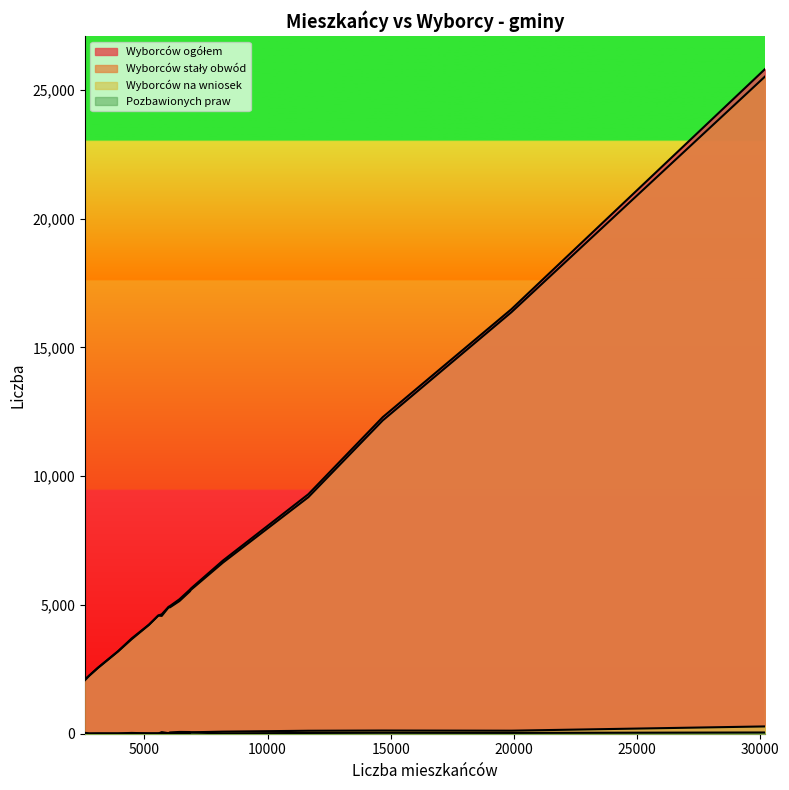

List the series in order of their peak value, lowest first.

Pozbawionych praw, Wyborców na wniosek, Wyborców stały obwód, Wyborców ogółem